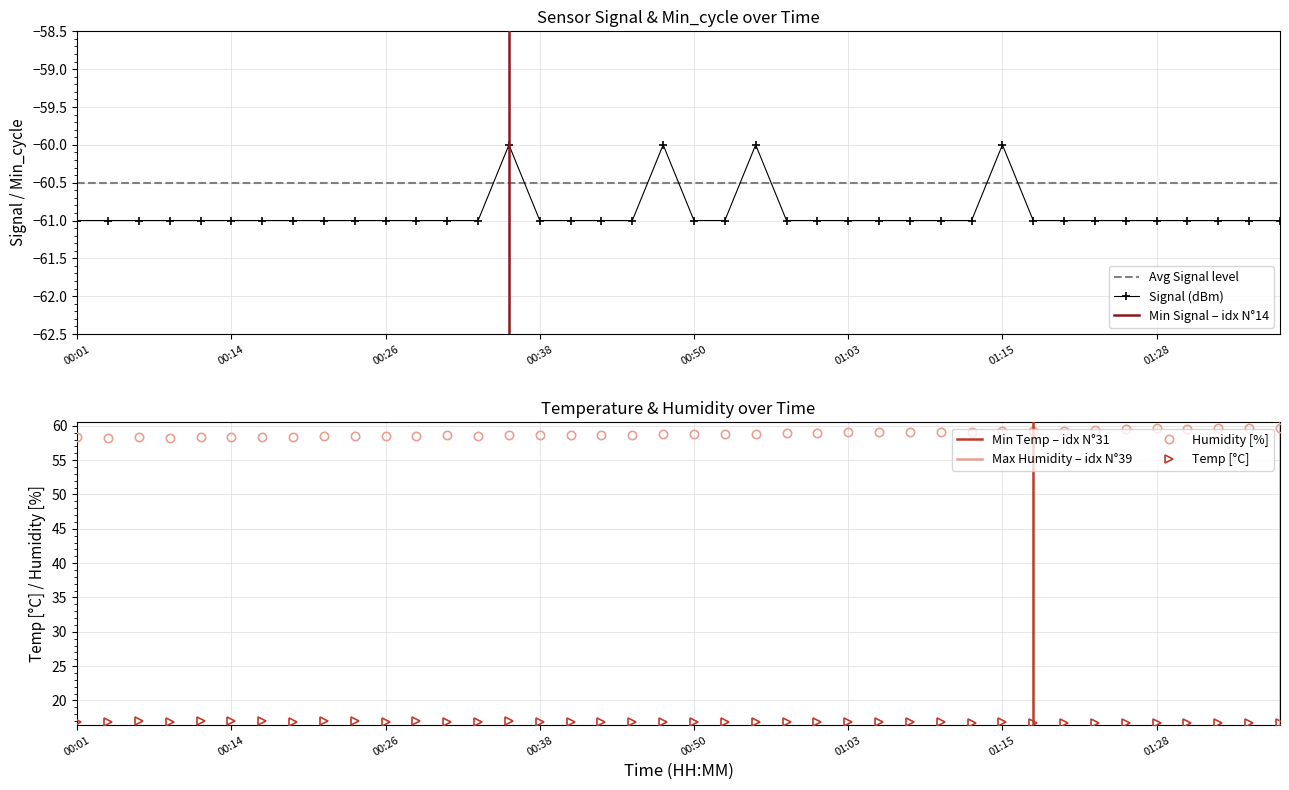

What is the sum of the Humidity values at 00:45 and 00:38?

117.4